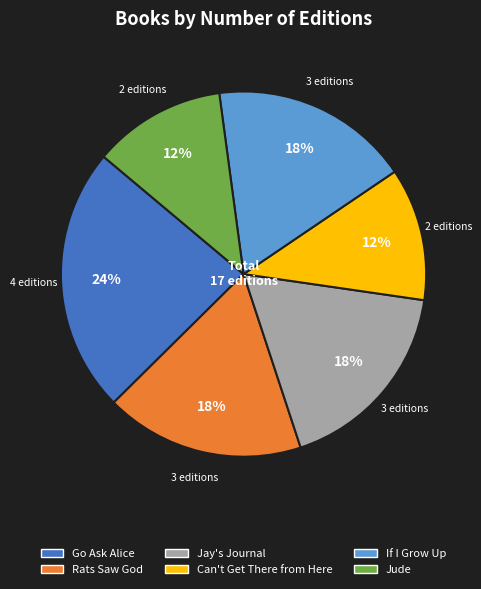

Is Can't Get There from Here the majority of the pie?

No